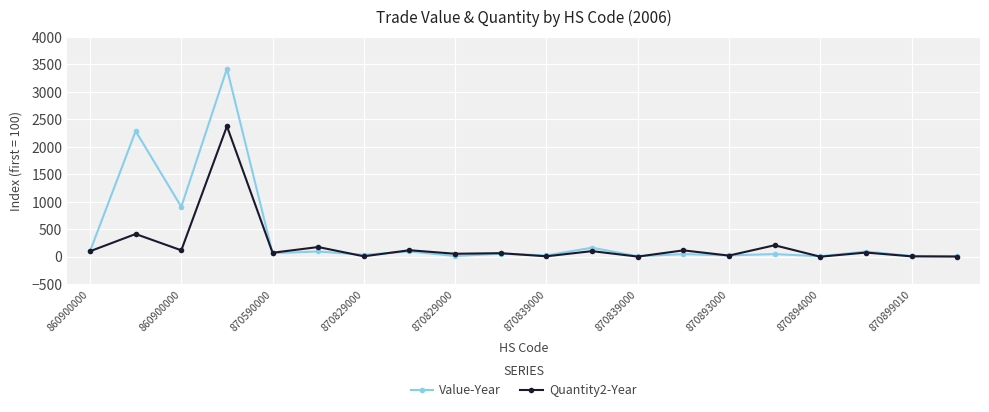

What is the maximum value for Quantity2-Year?

2374.2